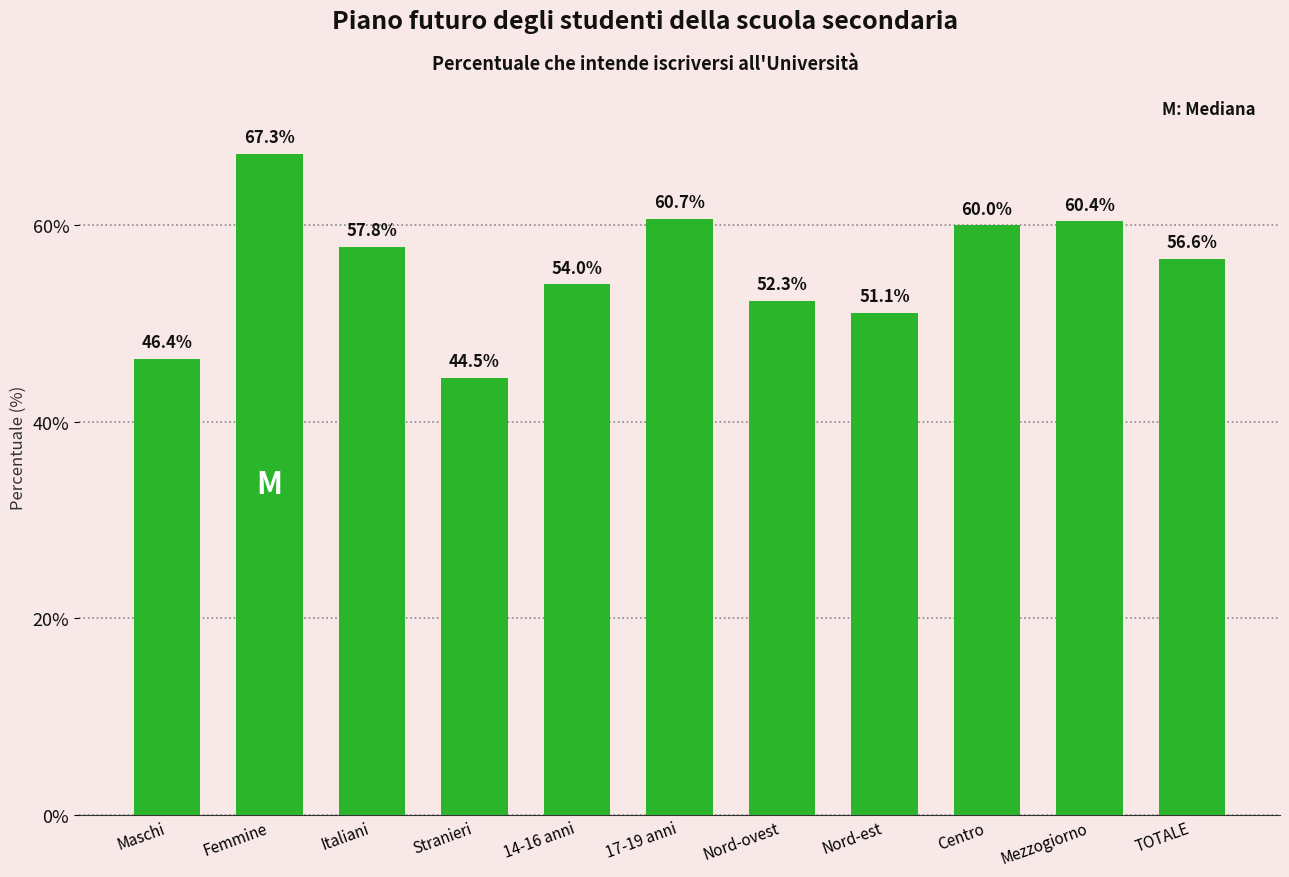

At which label does the data first exceed 56?

Femmine